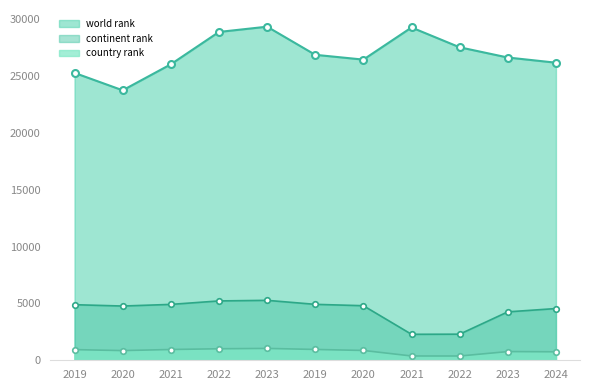

What are all the series names shown in the legend?

world rank, continent rank, country rank